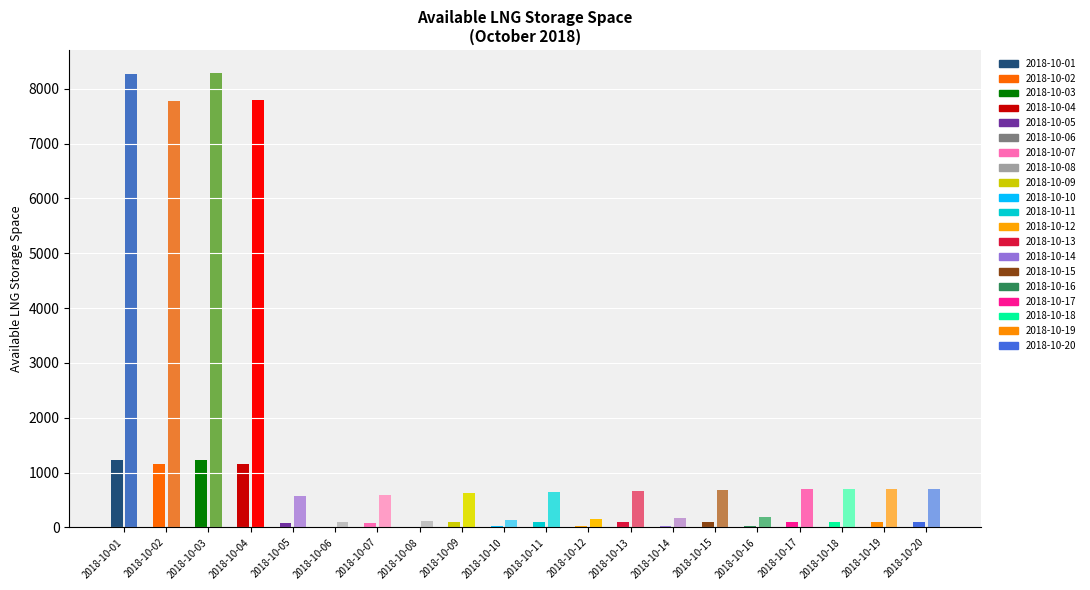

At how many categories does at least one series exceed 5012?

4